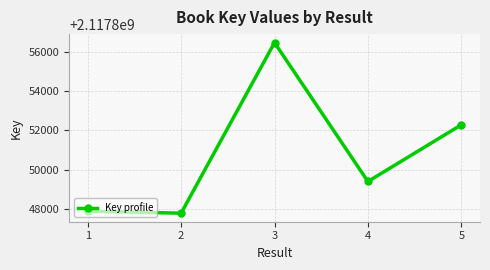

How many interior local peaks (higher than both neighbors) does the data have?

1